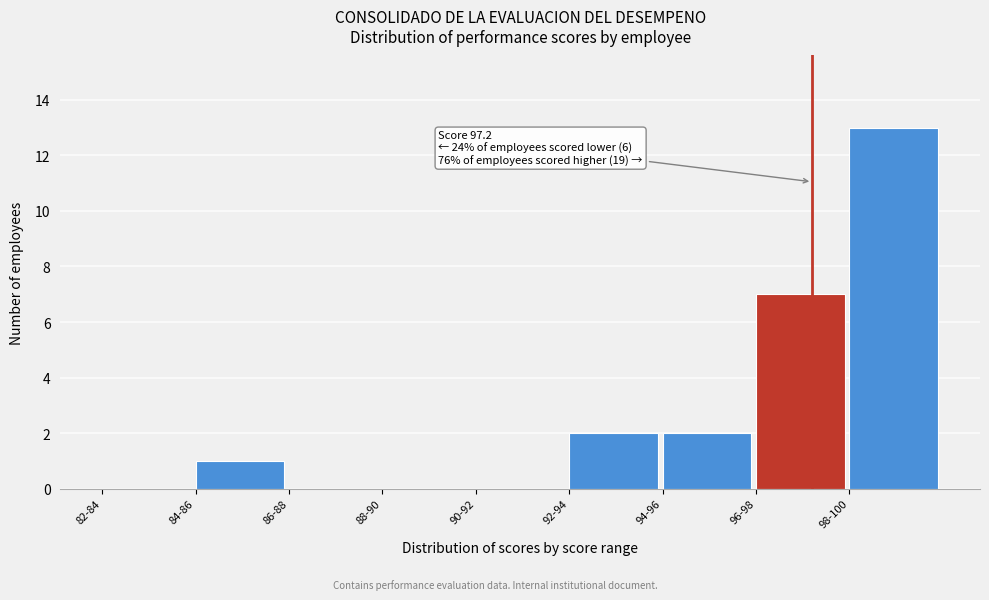

Reading left to right, what are all the values shown in this chart?

82-84=0	84-86=1	86-88=0	88-90=0	90-92=0	92-94=2	94-96=2	96-98=7	98-100=13